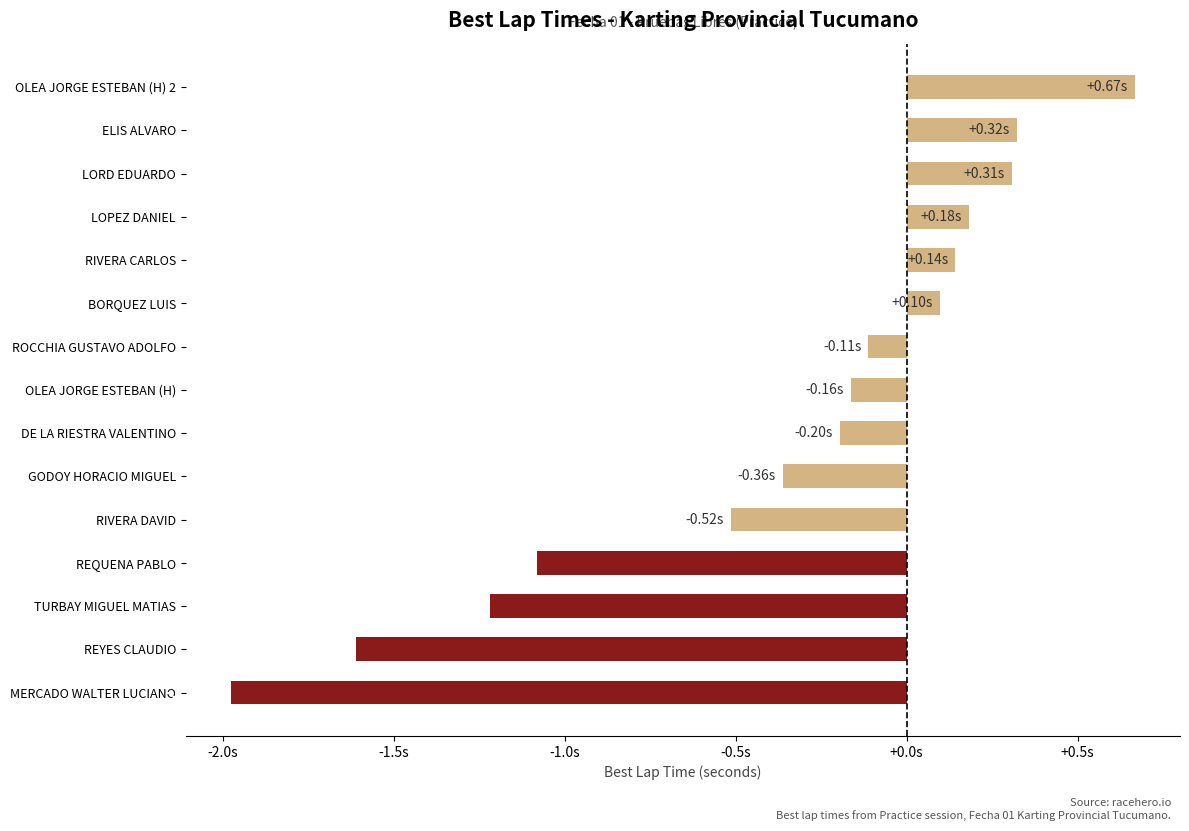

Are the bars horizontal?

Yes